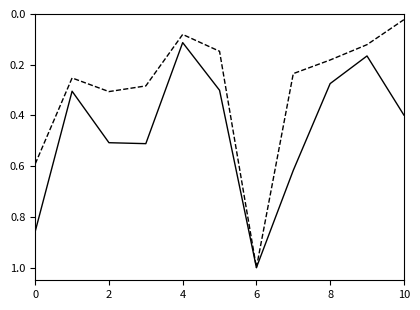

Is this an area chart (filled region under the line)?

No